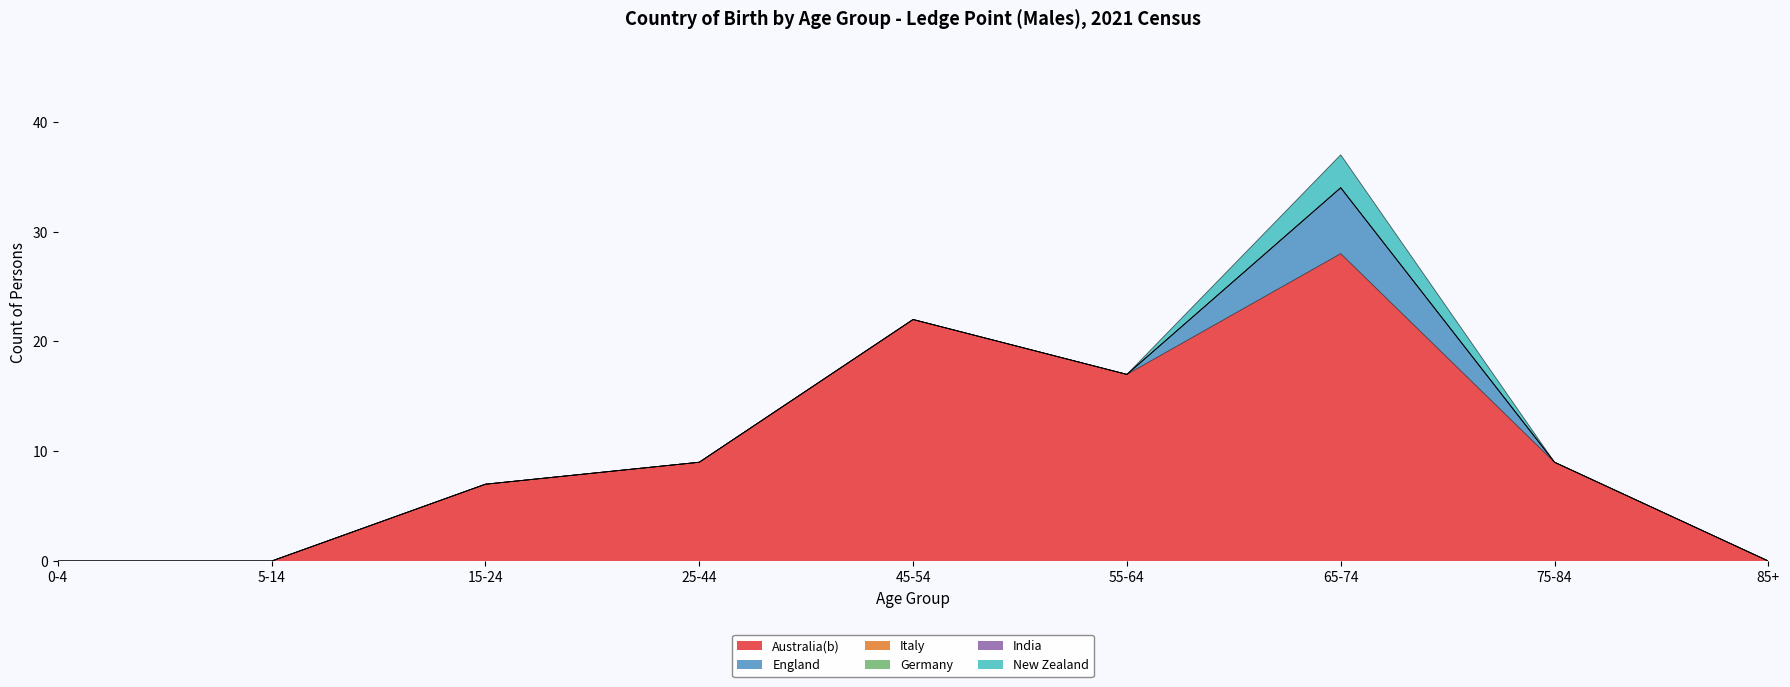

Reading right to left, transcribe all the data shown in this chart.

Australia(b): 85+=0	75-84=9	65-74=28	55-64=17	45-54=22	25-44=9	15-24=7	5-14=0	0-4=0
England: 85+=0	75-84=0	65-74=6	55-64=0	45-54=0	25-44=0	15-24=0	5-14=0	0-4=0
Italy: 85+=0	75-84=0	65-74=0	55-64=0	45-54=0	25-44=0	15-24=0	5-14=0	0-4=0
Germany: 85+=0	75-84=0	65-74=0	55-64=0	45-54=0	25-44=0	15-24=0	5-14=0	0-4=0
India: 85+=0	75-84=0	65-74=0	55-64=0	45-54=0	25-44=0	15-24=0	5-14=0	0-4=0
New Zealand: 85+=0	75-84=0	65-74=3	55-64=0	45-54=0	25-44=0	15-24=0	5-14=0	0-4=0